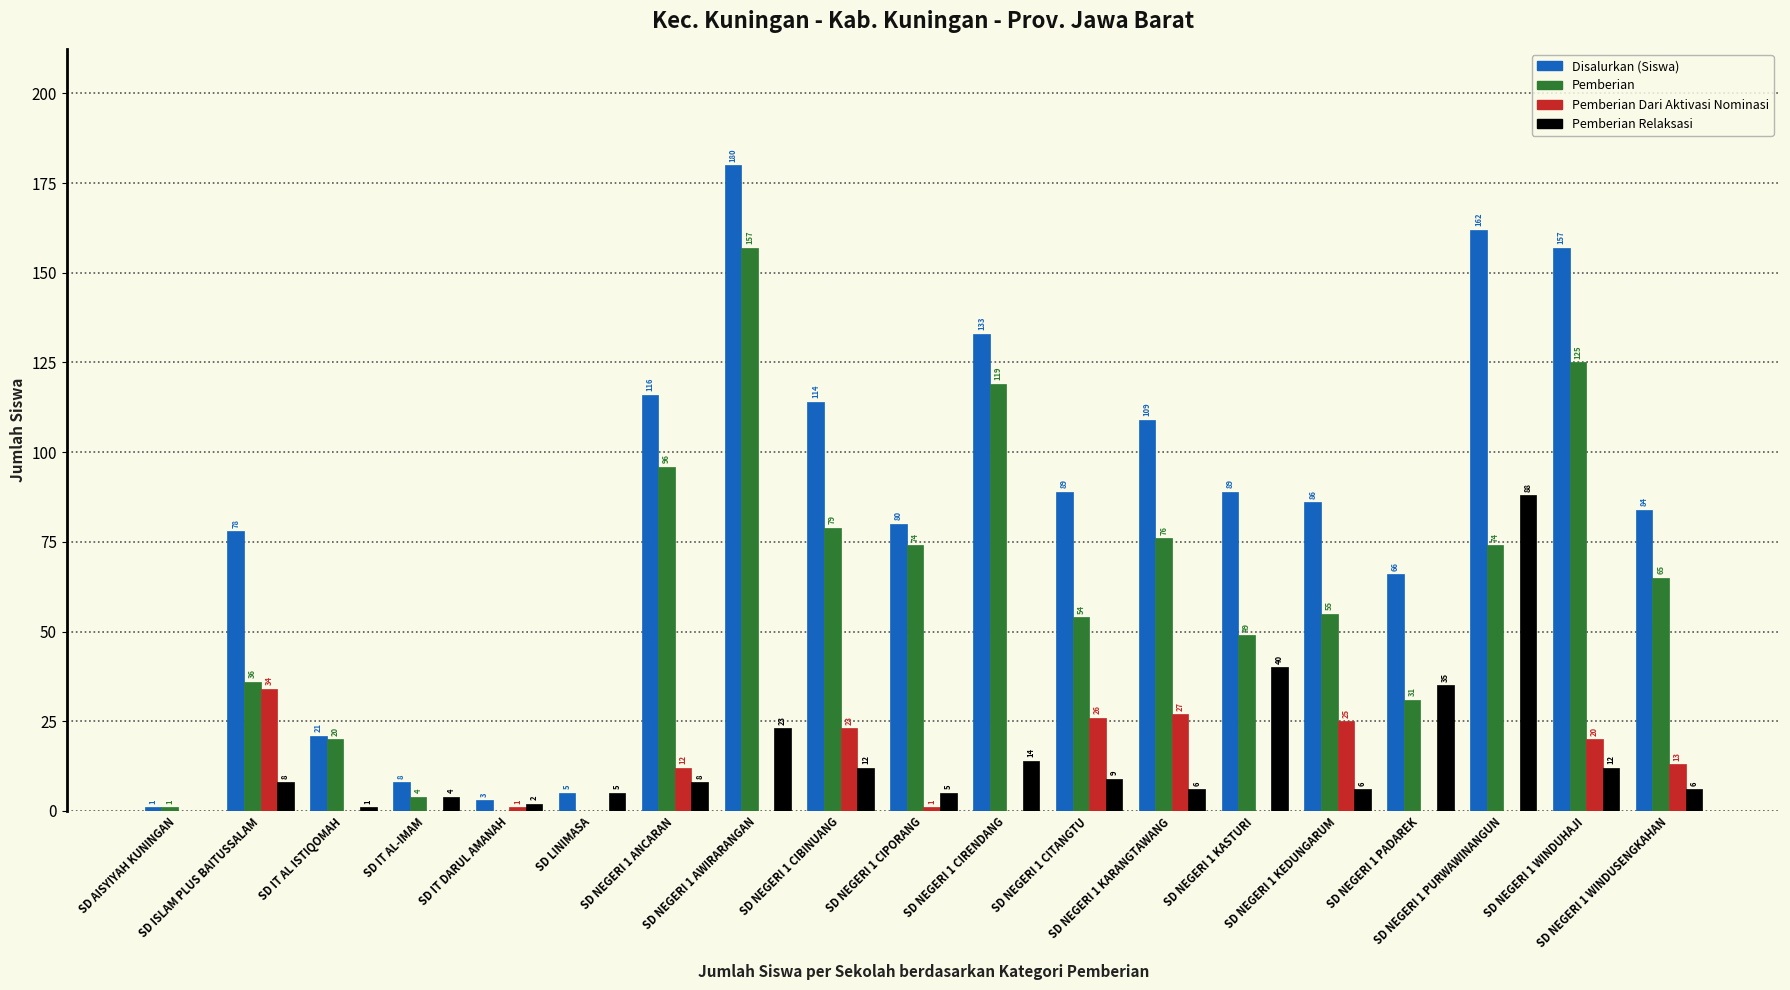

What are all the series names shown in the legend?

Disalurkan (Siswa), Pemberian, Pemberian Dari Aktivasi Nominasi, Pemberian Relaksasi